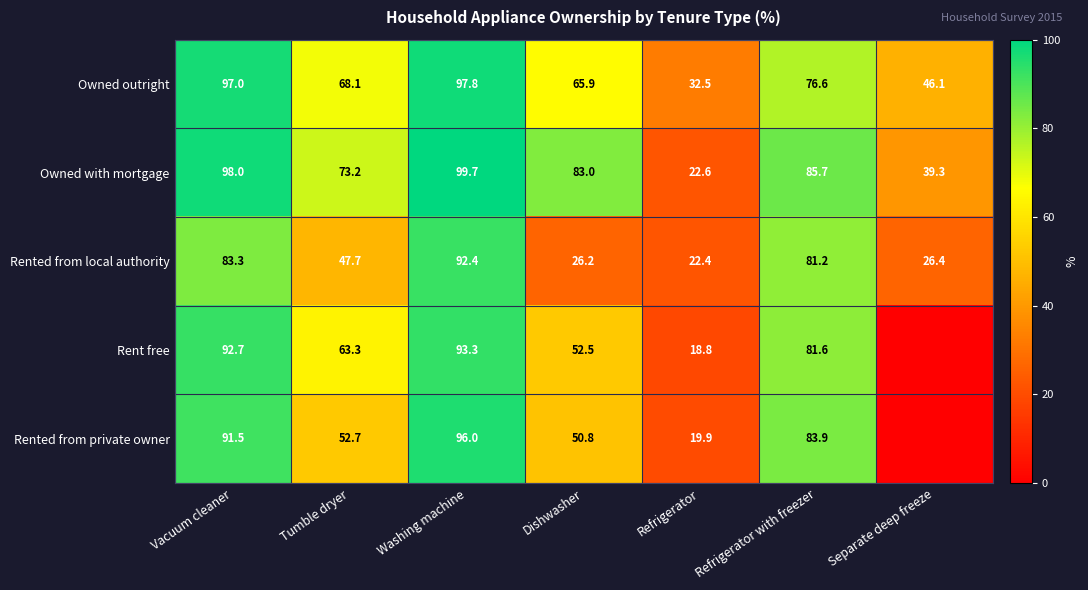

Where does the Owned with mortgage series first go above 83?

Vacuum cleaner